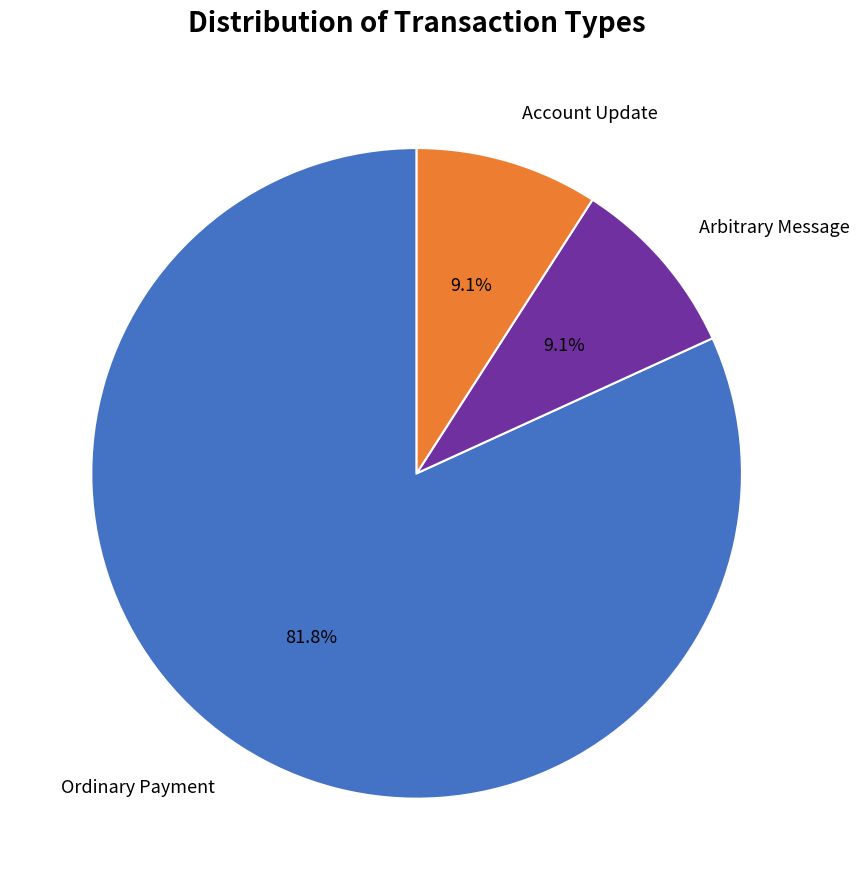

Which category accounts for the majority?

Ordinary Payment